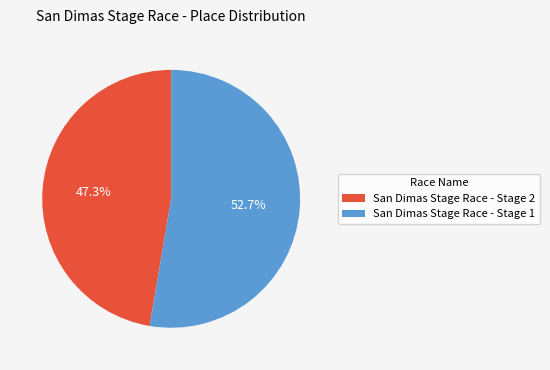

What is the largest slice in the pie chart?

San Dimas Stage Race - Stage 1